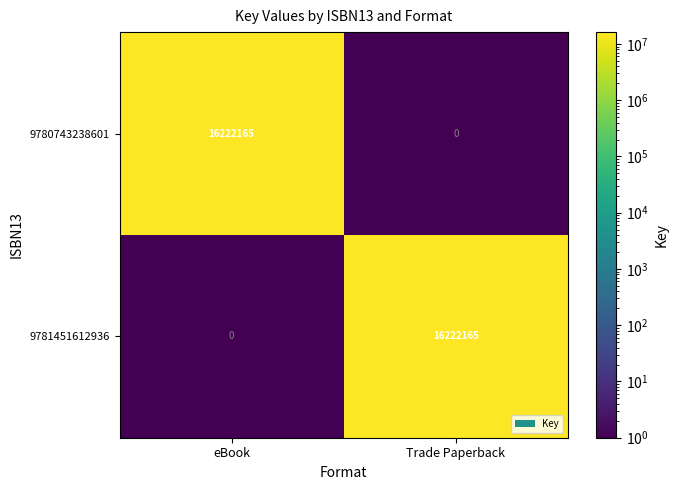

Is it true that 9781451612936 equals 0 at eBook?

True